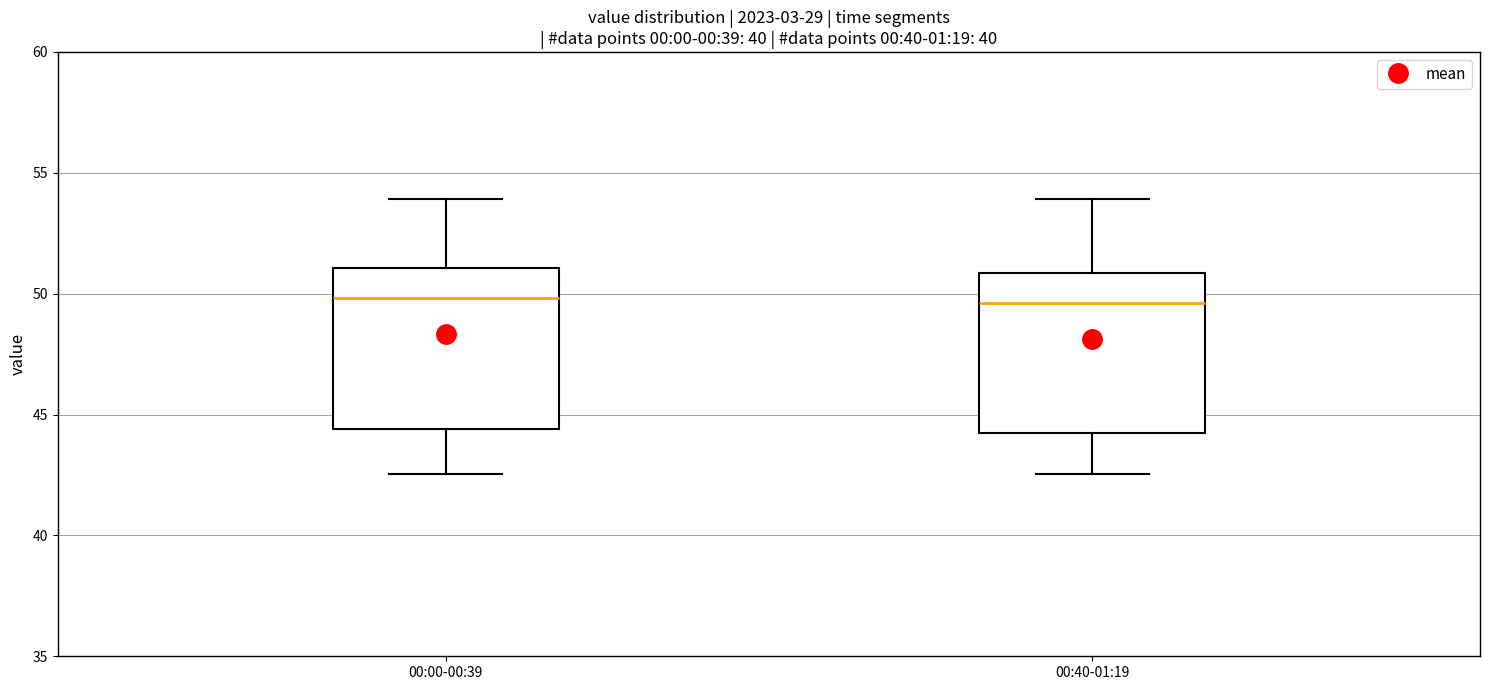

Reading left to right, read every box against the y-axis: the position of its median line, the range the box covers, and the ends of its whiskers. The values are not printed on the chart, so give them approximately, as read against the axis.

00:00-00:39: median 50.0, box 44.5 to 51.0, whiskers 42.5 to 54.0
00:40-01:19: median 49.5, box 44.0 to 51.0, whiskers 42.5 to 54.0